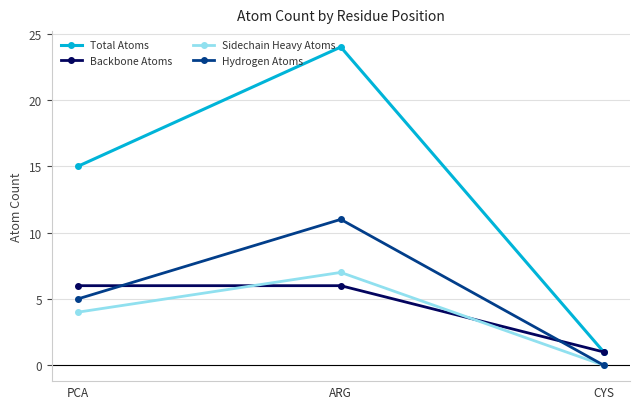

Between ARG and CYS, which series saw the biggest shift?

Total Atoms